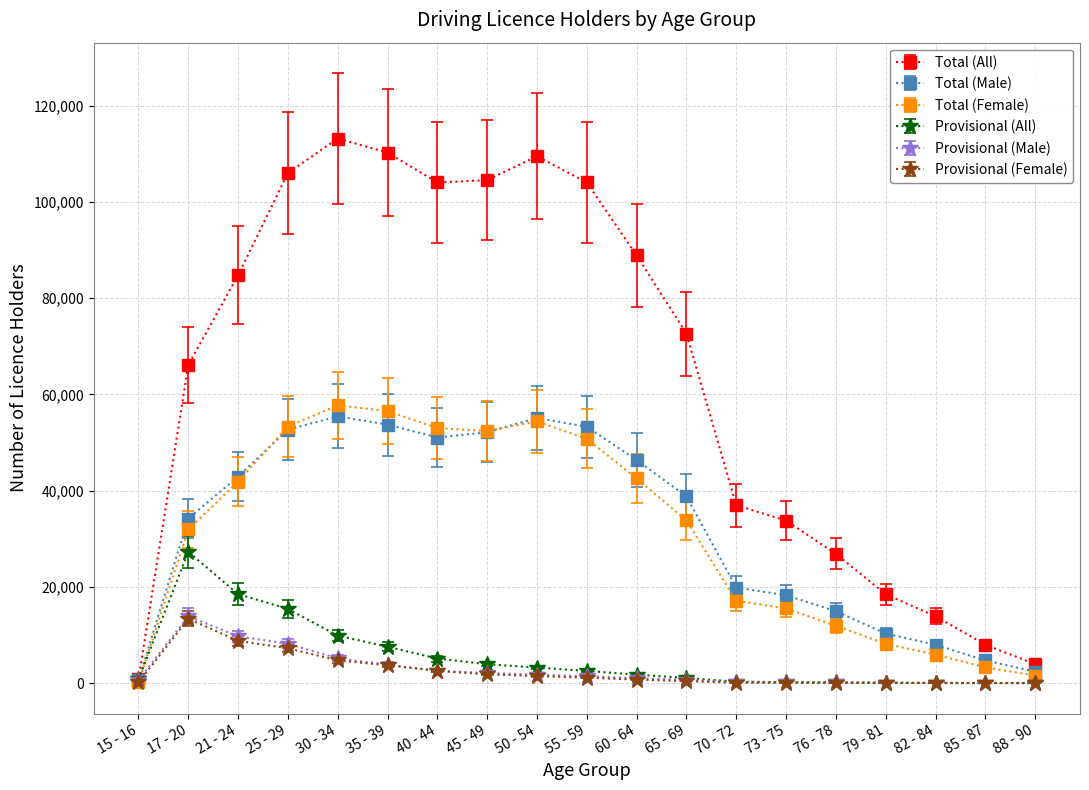

Which series has the largest total across all categories?

Total (All)